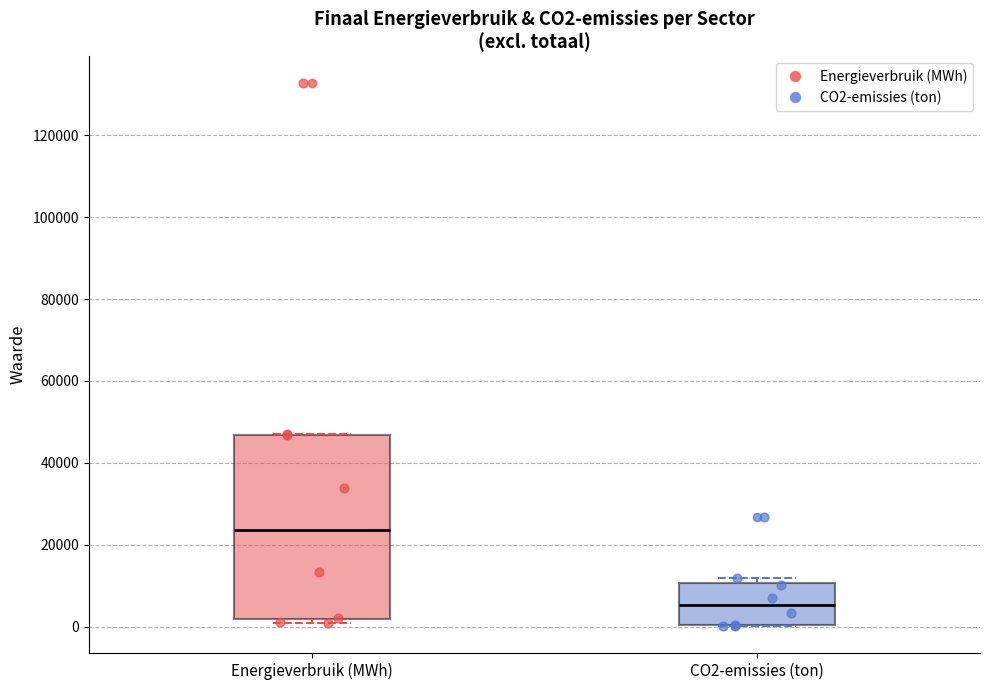

Reading left to right, transcribe this box plot: for each box, give where its median line is, the range the box spans, and where its two whiskers end, as read against the y-axis. The values are not printed on the chart, so give them approximately, as read against the axis.

Energieverbruik (MWh): median 24000, box 2000 to 46000, whiskers 0 to 48000
CO2-emissies (ton): median 6000, box 0 to 10000, whiskers 0 to 12000